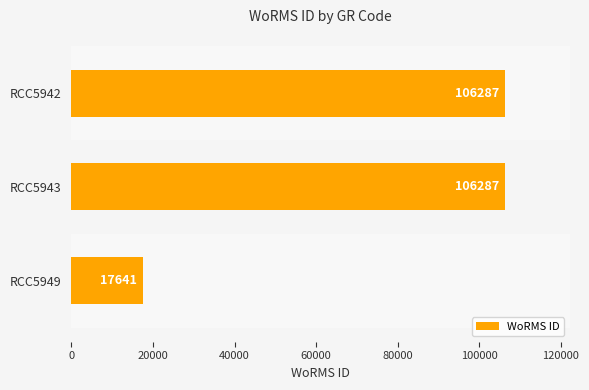

The value at RCC5949 is 17641. True or false?

True